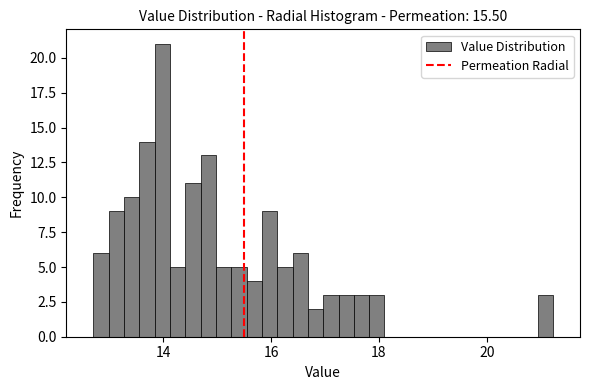

Read against the x-axis, roughly where is the centre of the tallest bar?

14.0